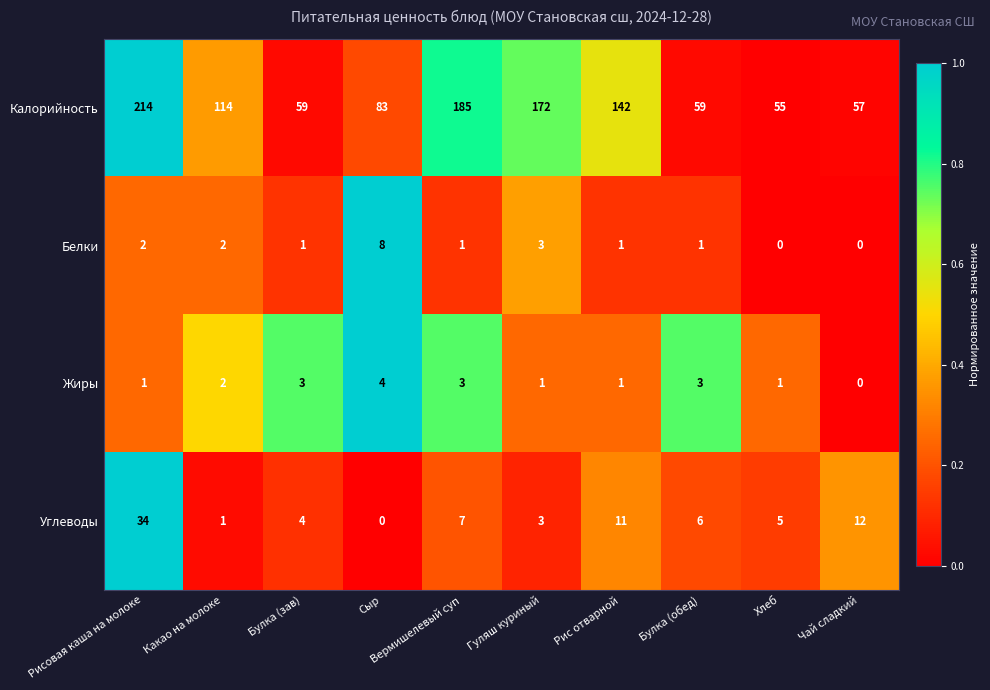

How many categories are shown in the chart?

10